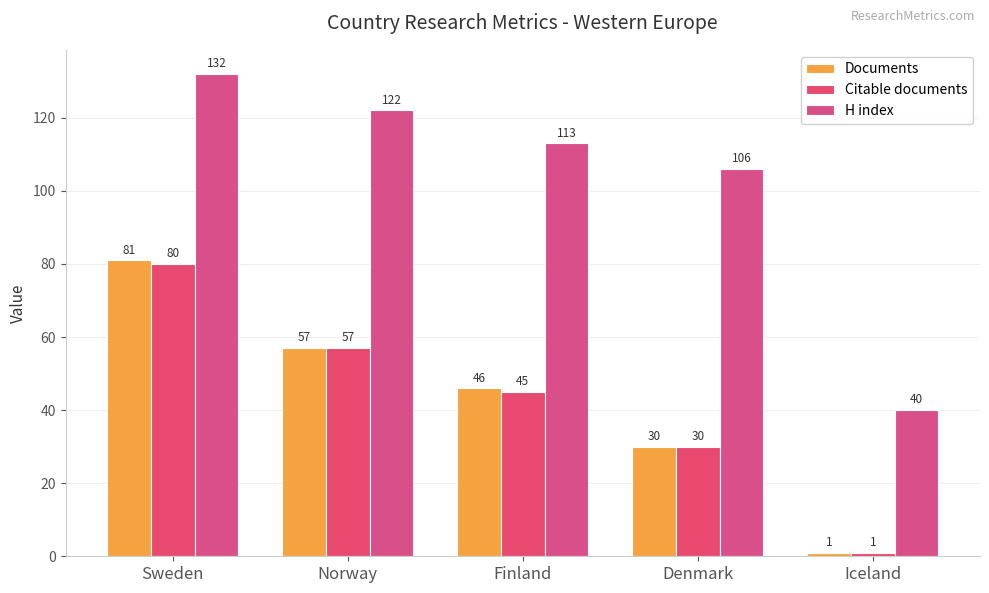

What position from the right is Denmark?

2